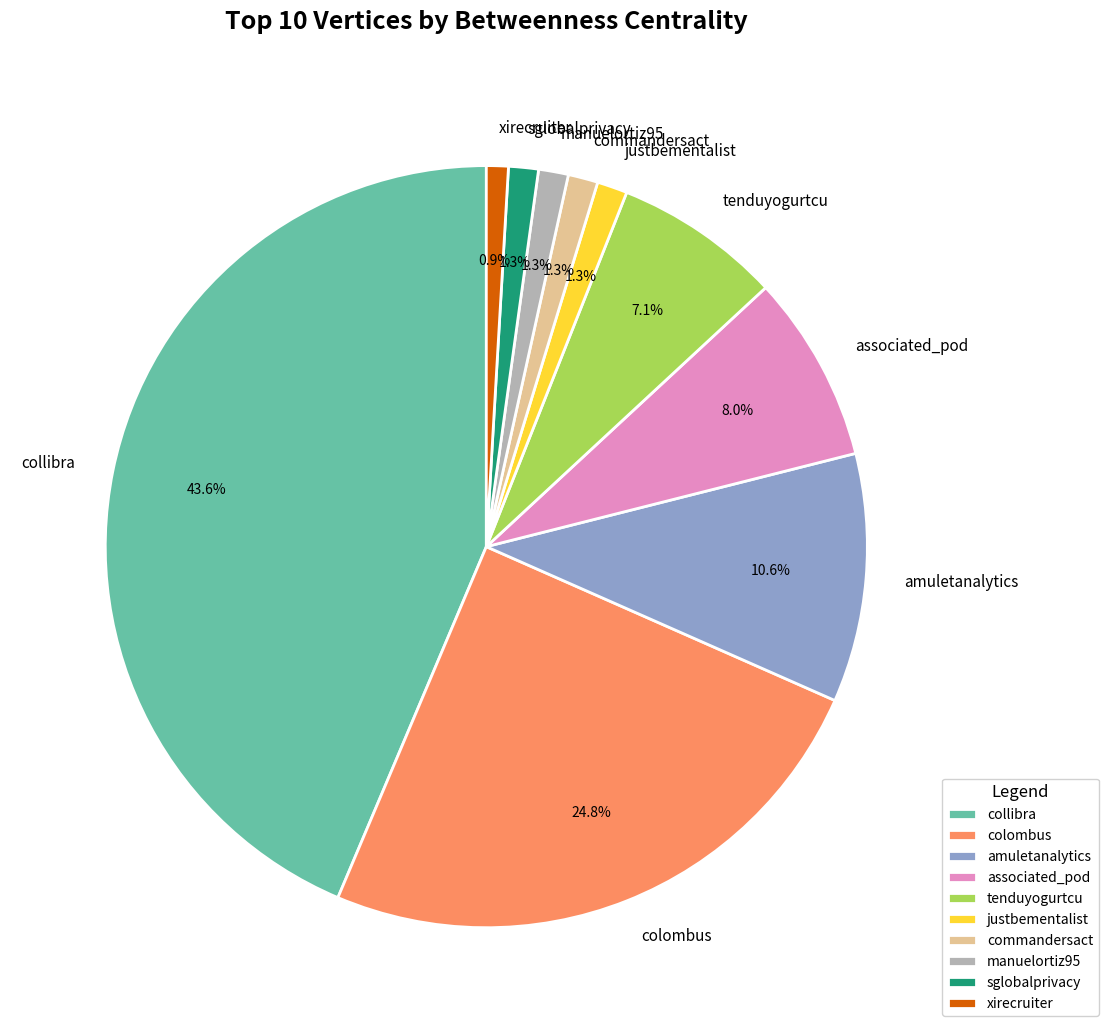

To the nearest percent, what is the average slice percentage?

10%